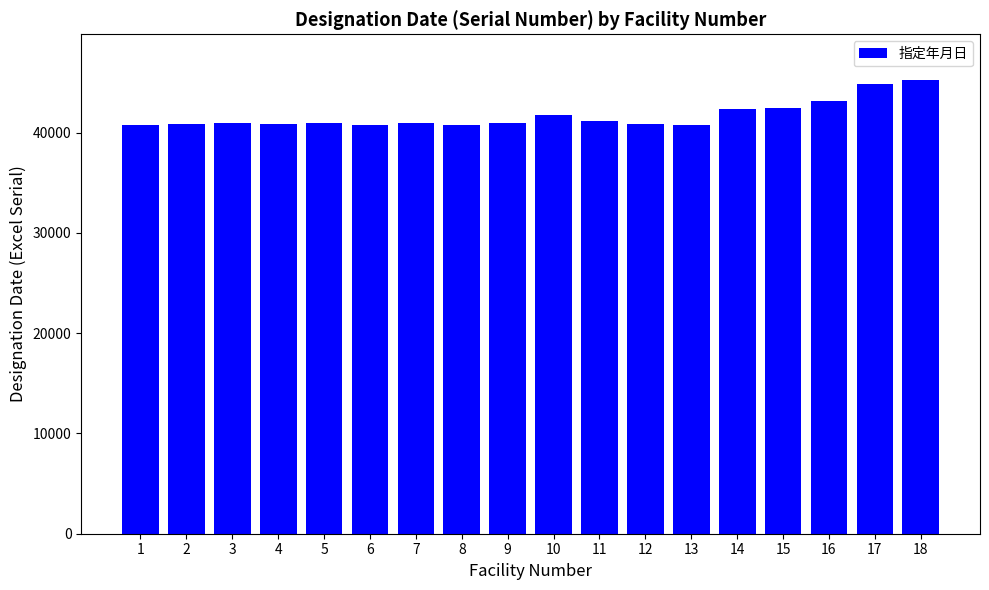

What is the difference between the second highest and second lowest values?

4049